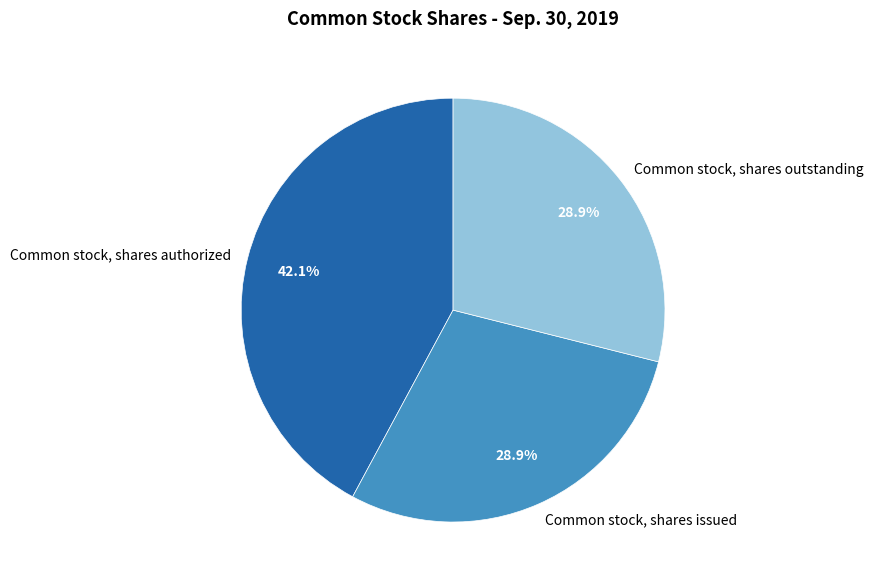

To the nearest percent, what is the combined percentage of Common stock, shares outstanding and Common stock, shares issued?

58%